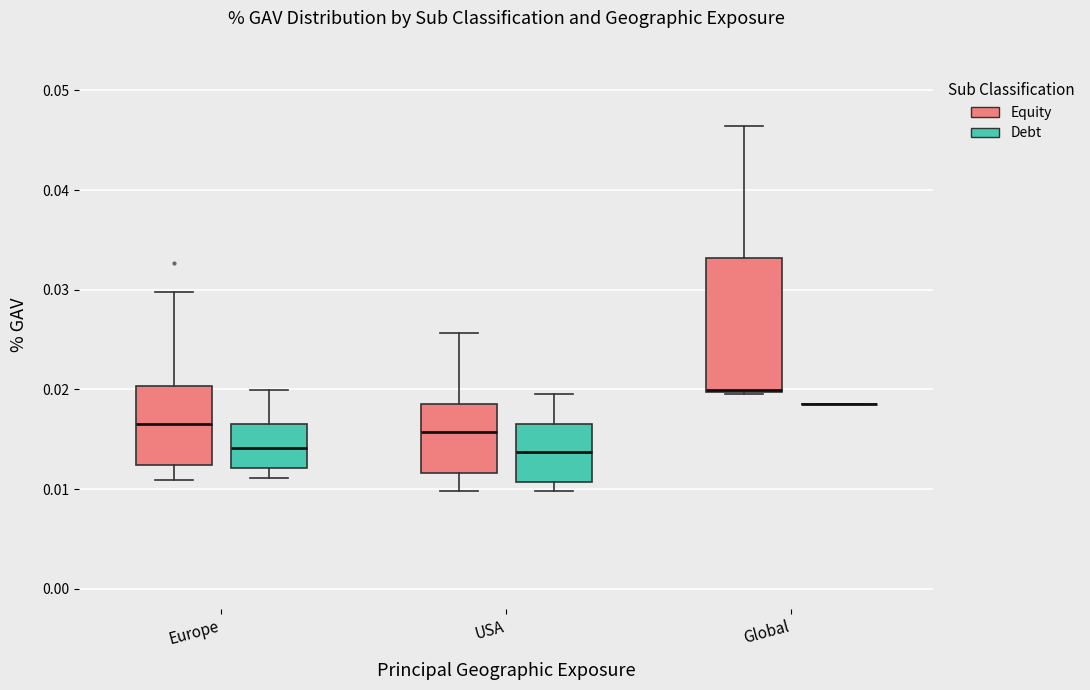

Where is the lower edge of the box for USA (Debt) on the y-axis? The values are not printed on the chart, so give them approximately, as read against the axis.

0.011